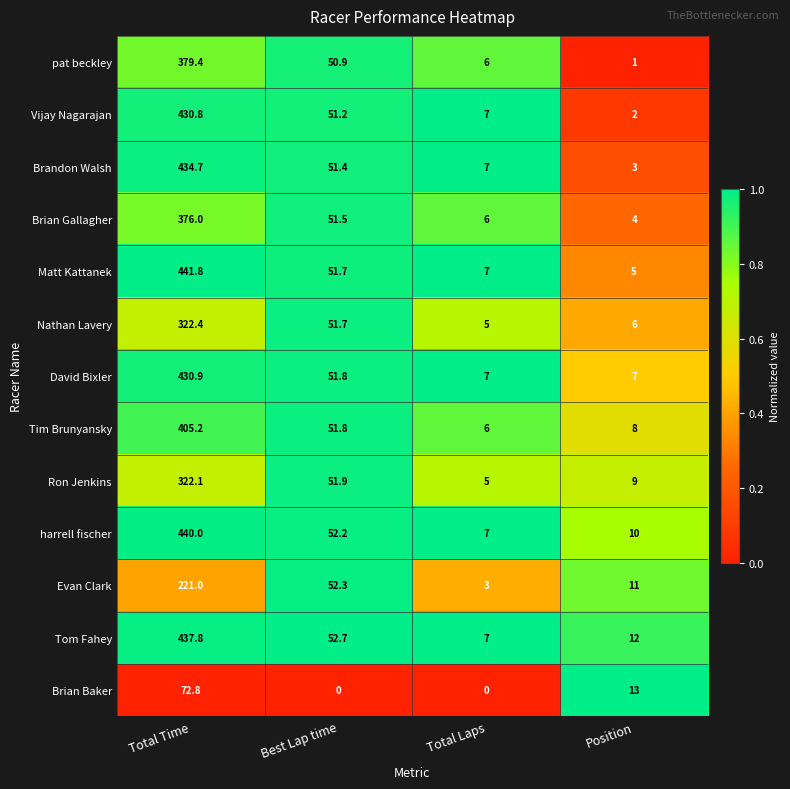

How many distinct data groups are displayed?

13